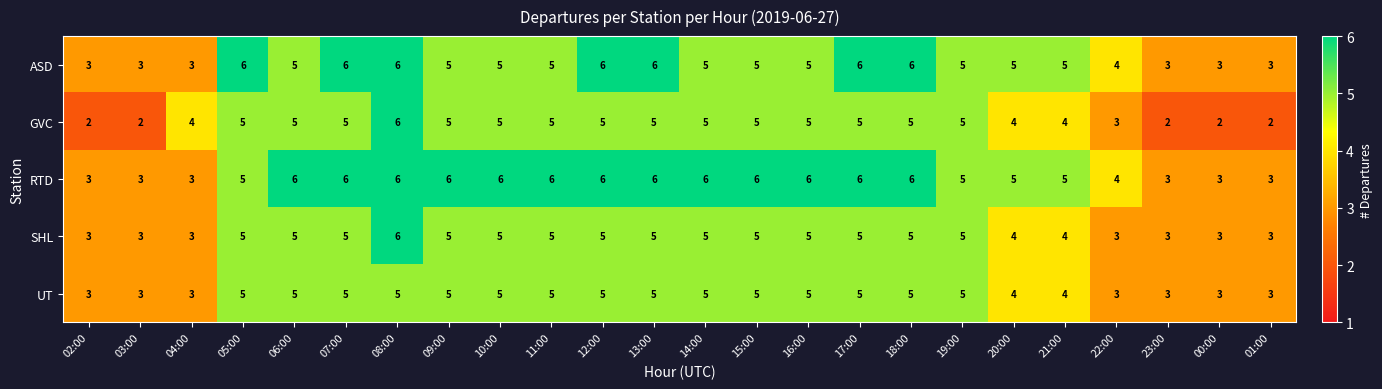

What is the maximum value for ASD?

6